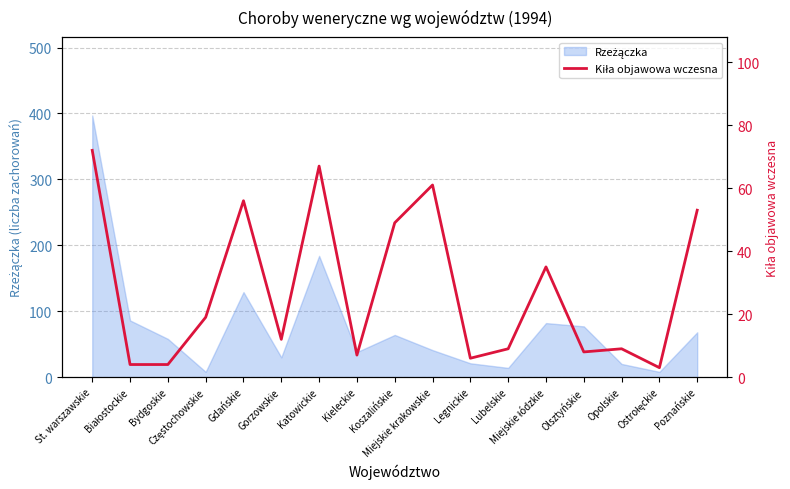

How many interior local valleys (lower than both neighbors) does the data have?

5